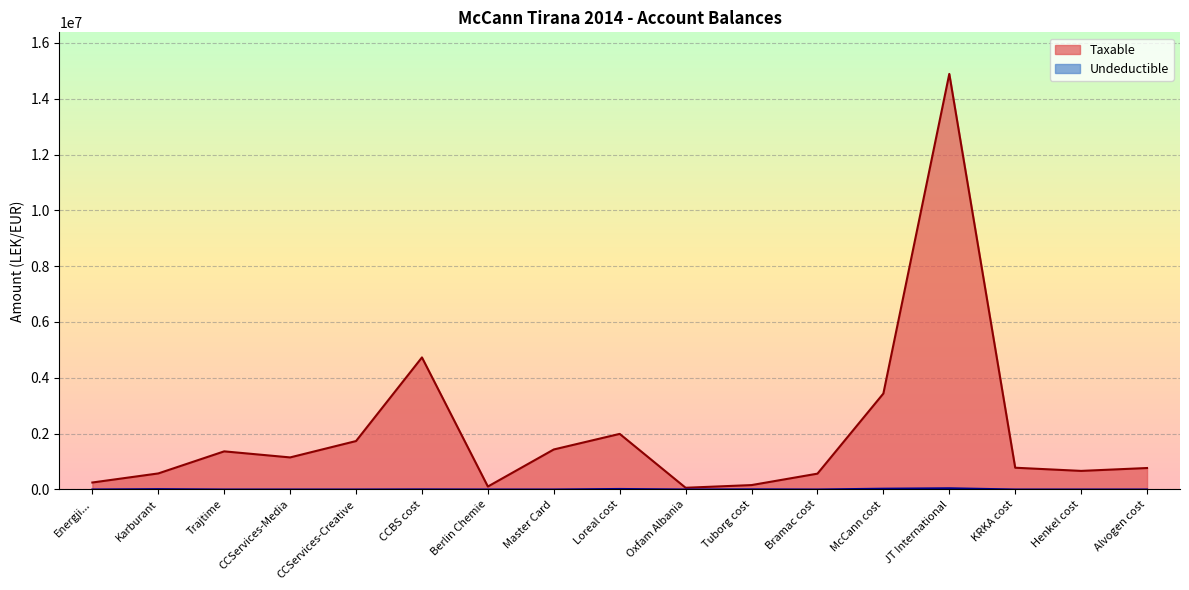

True or false: Taxable and Undeductible intersect in this chart.

False